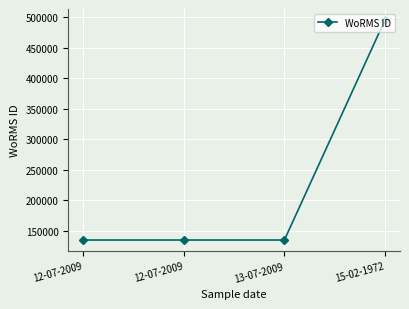

True or false: there are more than 0 points higher than both neighbors.

False